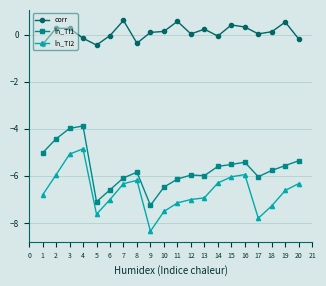

Between 3 and 5, which series saw the biggest shift?

ln_TI1